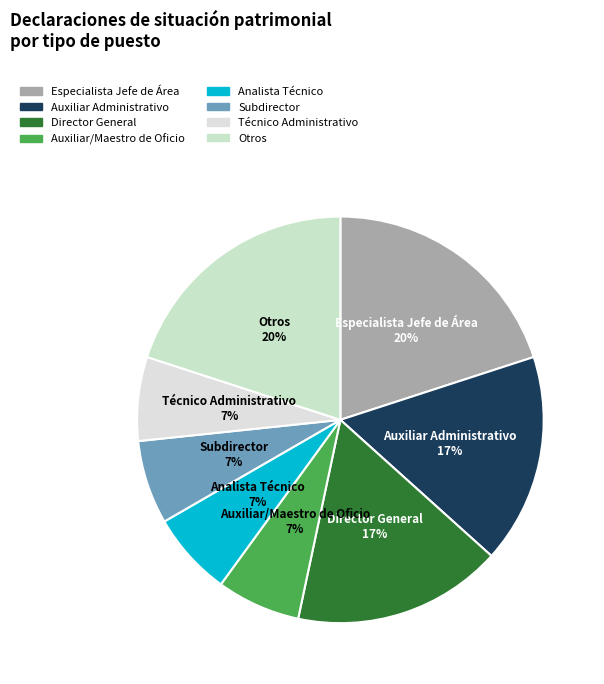

To the nearest percent, what portion does Técnico Administrativo represent?

7%